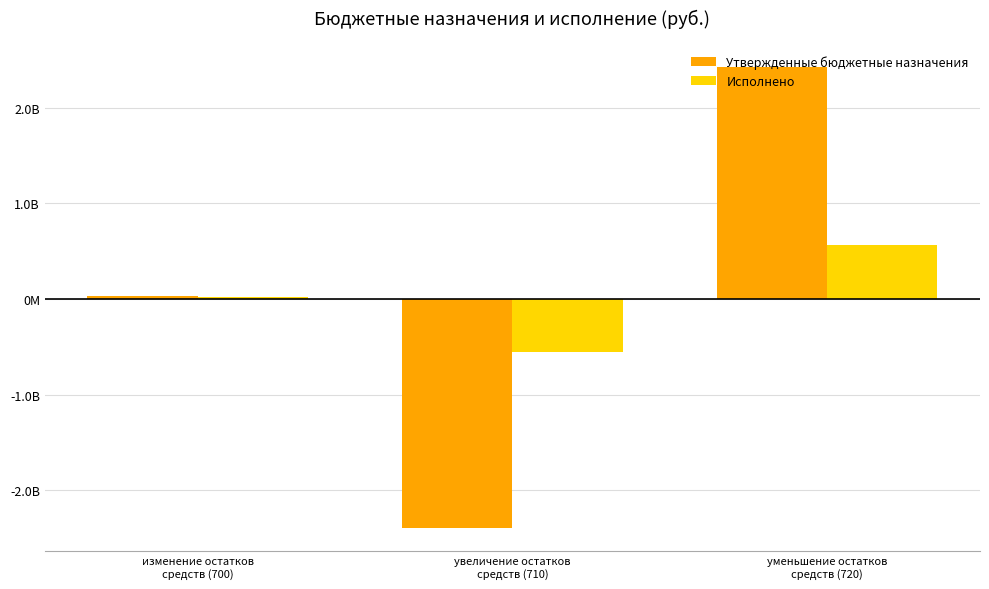

What is the average value of the Исполнено series?

11750785.0